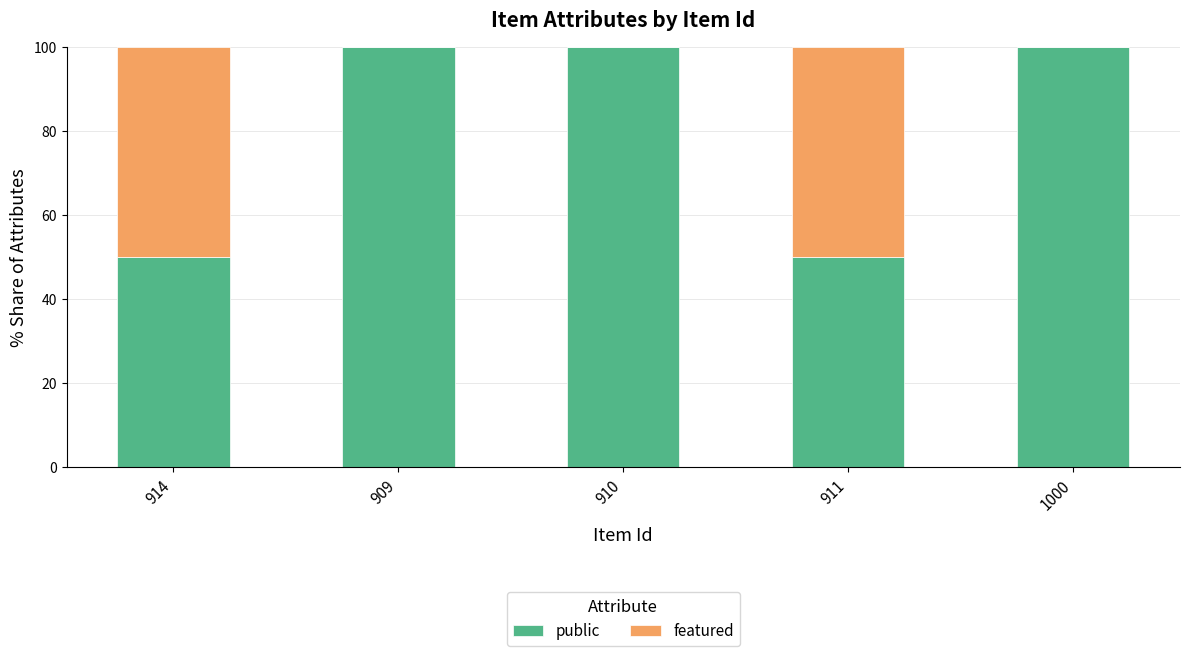

What is the total value across all series at 914?

100